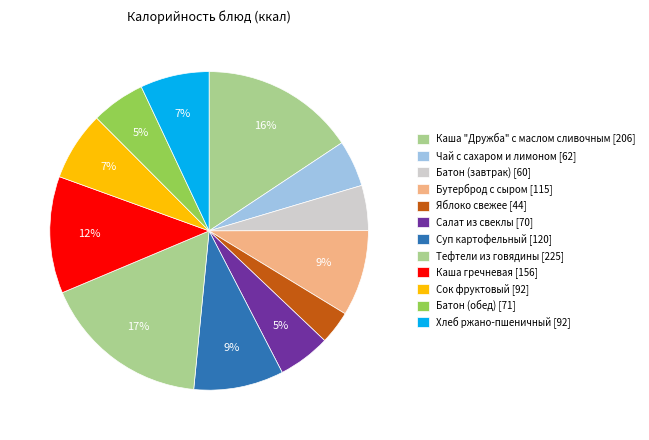

To the nearest percent, what is the average slice percentage?

8%